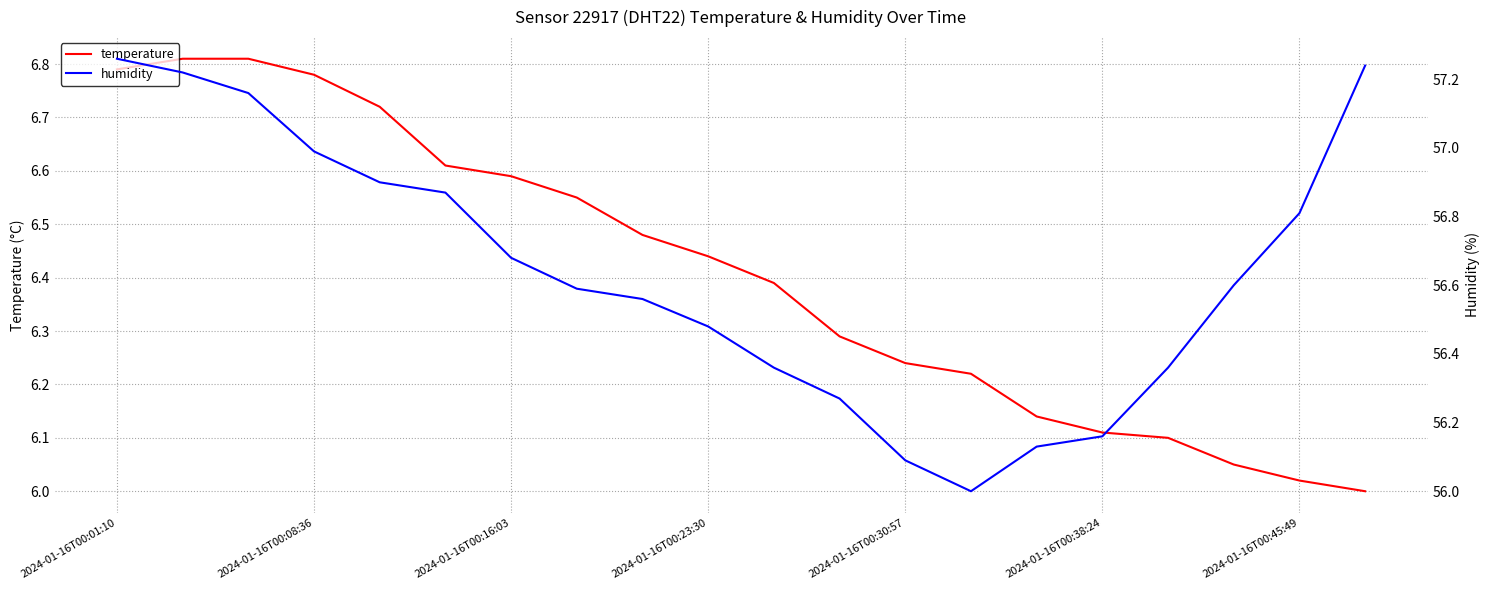

Which category has the lowest value across all series?

19